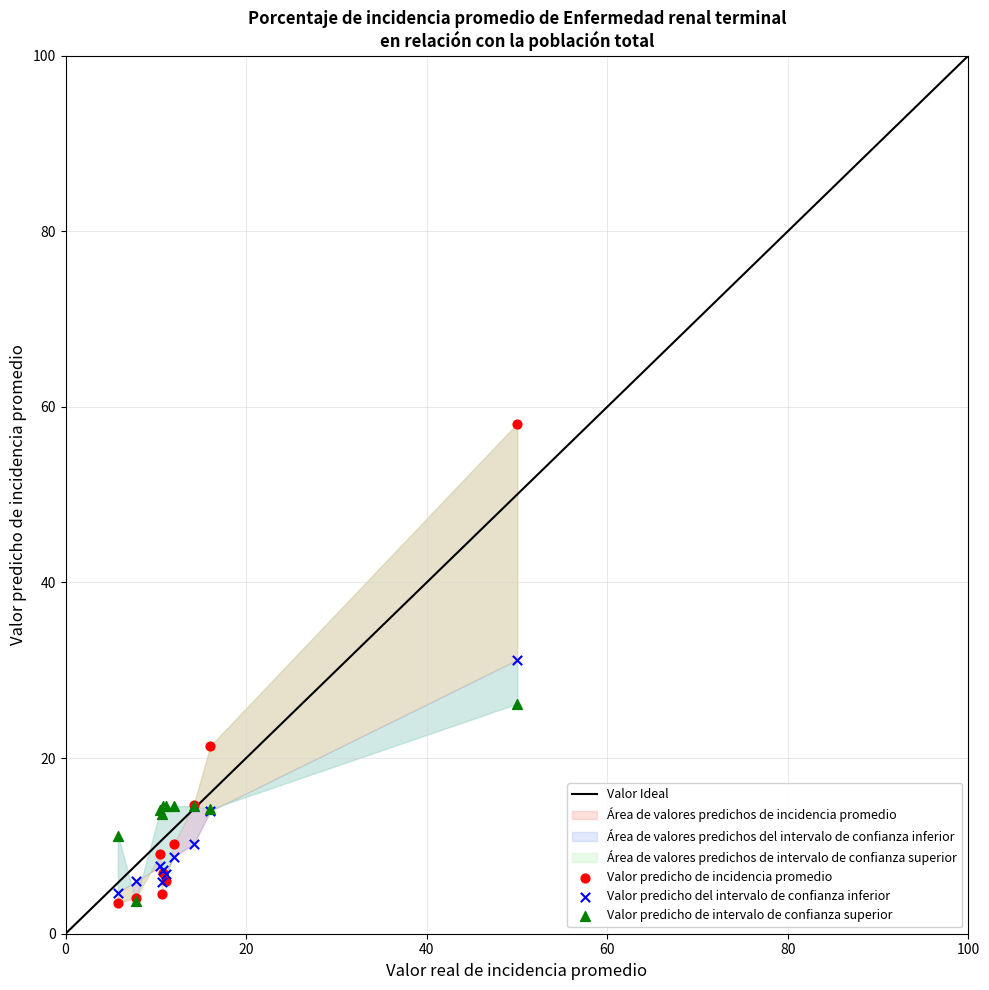

Across all series, what Y value is closest to 30?

31.2